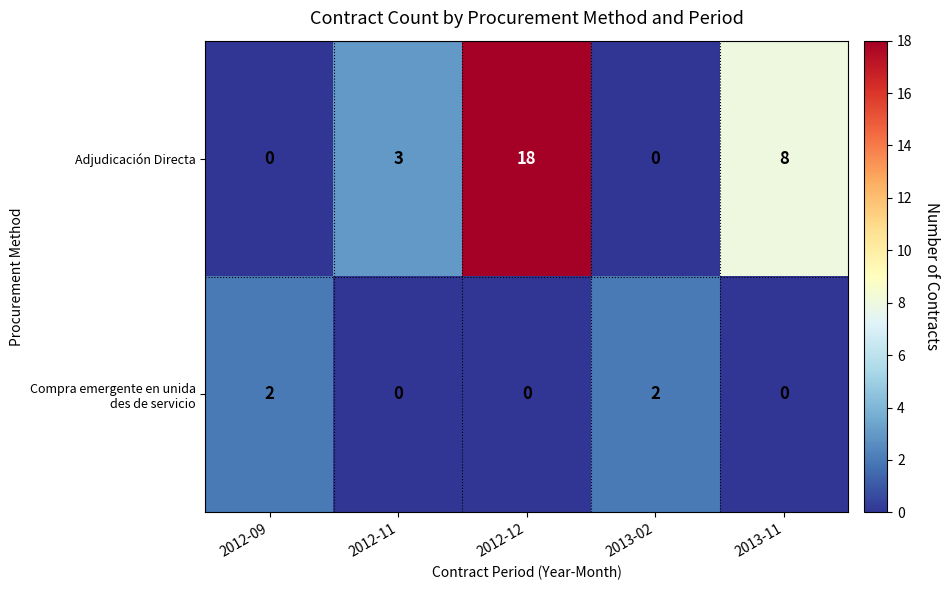

What is the sum of the Adjudicación Directa values at 2012-11 and 2013-02?

3